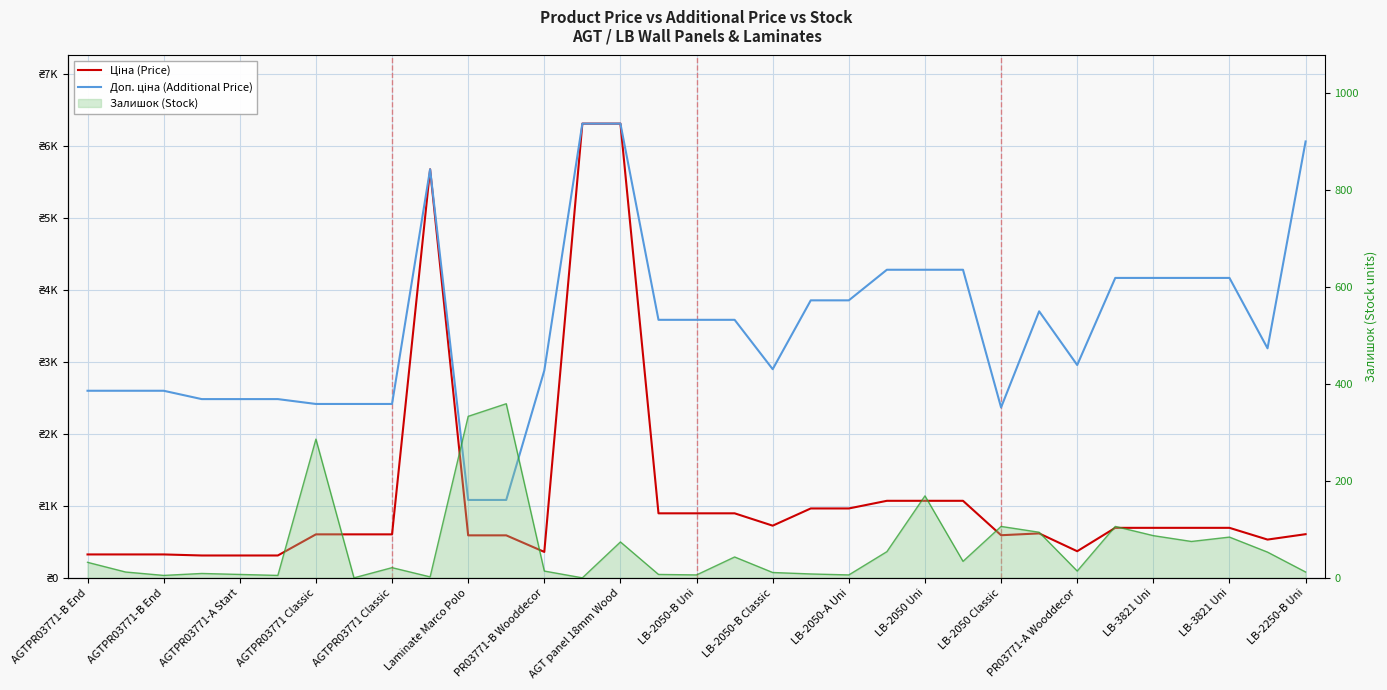

At AGT panel 18mm Wood, list the series in order from largest to smallest.

Доп. ціна (Additional Price), Ціна (Price), Залишок (Stock) line